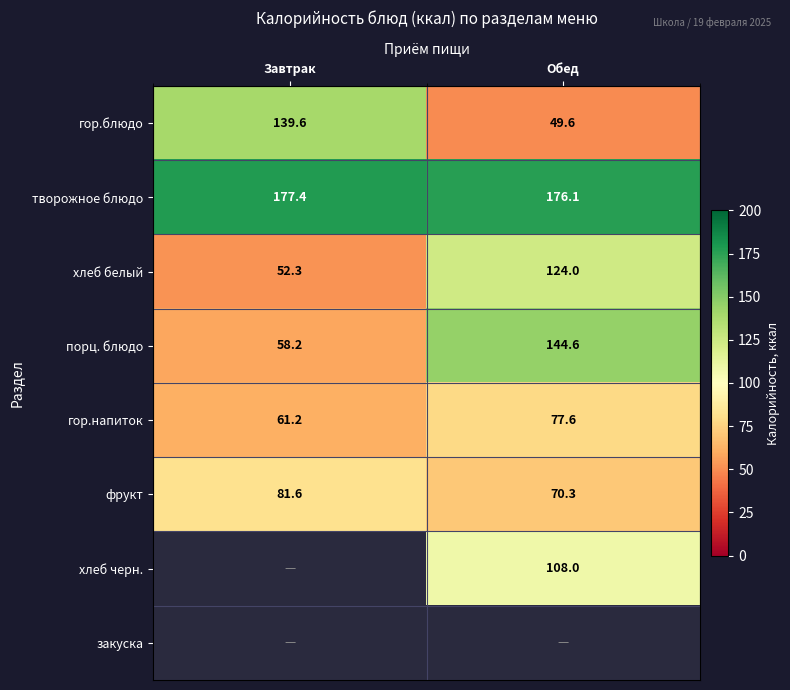

At which label does фрукт first exceed 81?

Завтрак